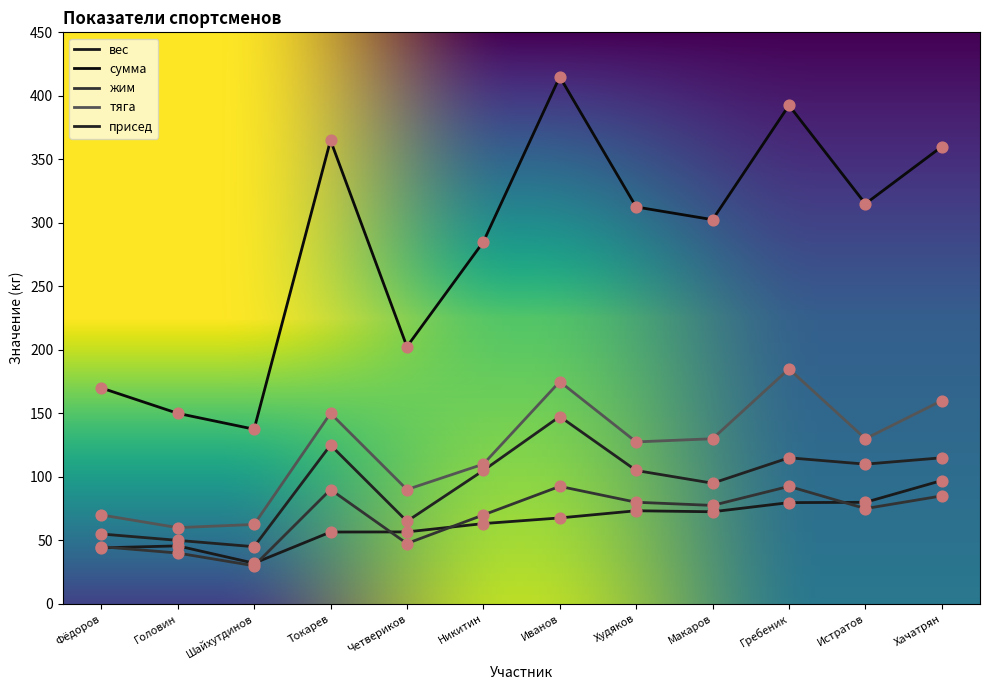

What are all the series names shown in the legend?

вес, сумма, жим, тяга, присед